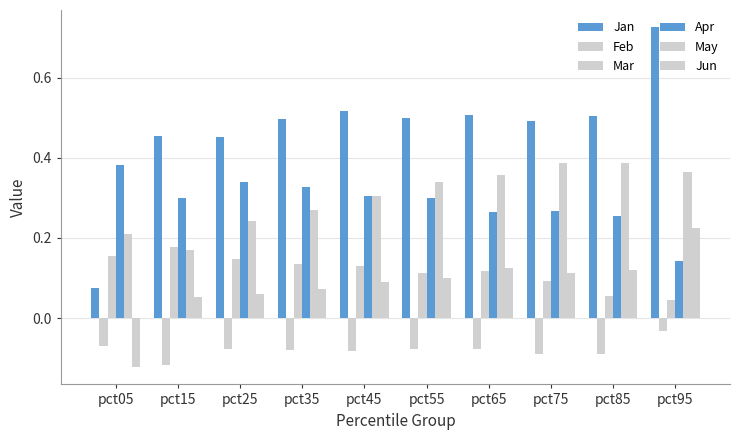

Reading left to right, list all the values displayed in this chart.

Jan: pct05=0.1	pct15=0.5	pct25=0.5	pct35=0.5	pct45=0.5	pct55=0.5	pct65=0.5	pct75=0.5	pct85=0.5	pct95=0.7
Feb: pct05=-0.1	pct15=-0.1	pct25=-0.1	pct35=-0.1	pct45=-0.1	pct55=-0.1	pct65=-0.1	pct75=-0.1	pct85=-0.1	pct95=-0.0
Mar: pct05=0.2	pct15=0.2	pct25=0.1	pct35=0.1	pct45=0.1	pct55=0.1	pct65=0.1	pct75=0.1	pct85=0.1	pct95=0.0
Apr: pct05=0.4	pct15=0.3	pct25=0.3	pct35=0.3	pct45=0.3	pct55=0.3	pct65=0.3	pct75=0.3	pct85=0.3	pct95=0.1
May: pct05=0.2	pct15=0.2	pct25=0.2	pct35=0.3	pct45=0.3	pct55=0.3	pct65=0.4	pct75=0.4	pct85=0.4	pct95=0.4
Jun: pct05=-0.1	pct15=0.1	pct25=0.1	pct35=0.1	pct45=0.1	pct55=0.1	pct65=0.1	pct75=0.1	pct85=0.1	pct95=0.2